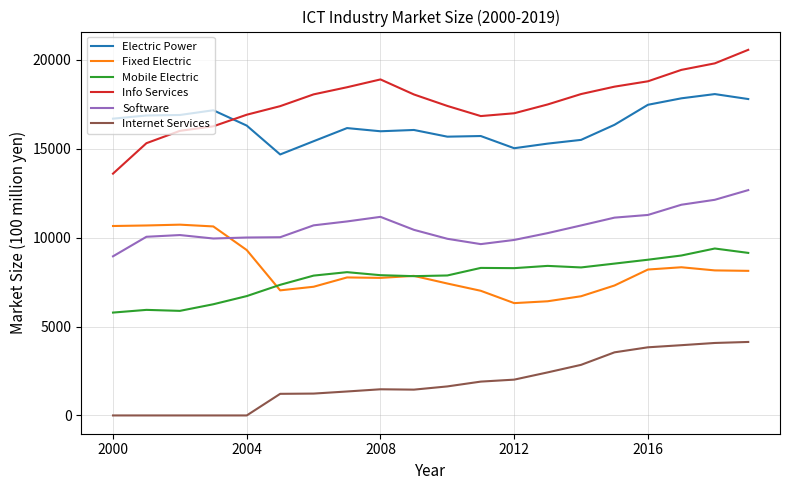

What is the lowest value of the Electric Power series?

14685